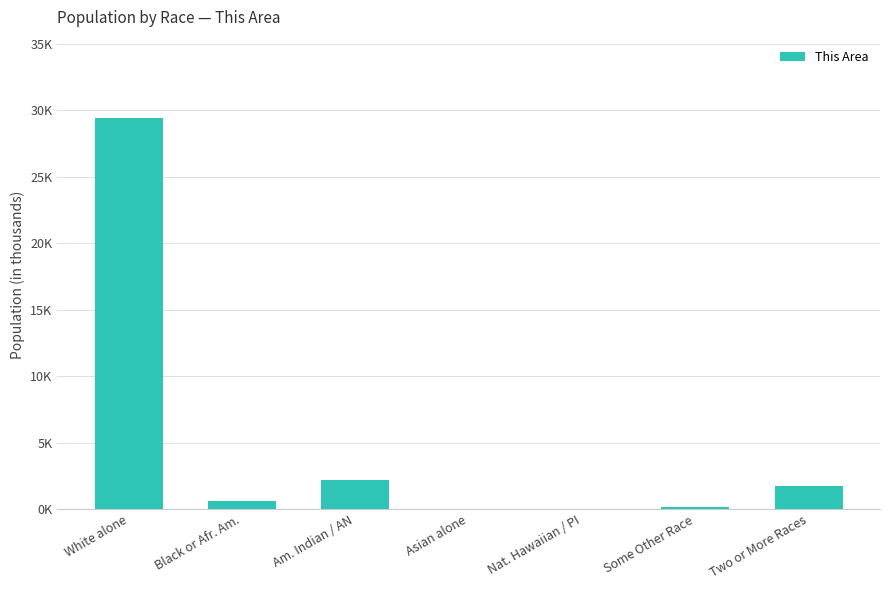

Which label corresponds to the largest value in the chart?

White alone